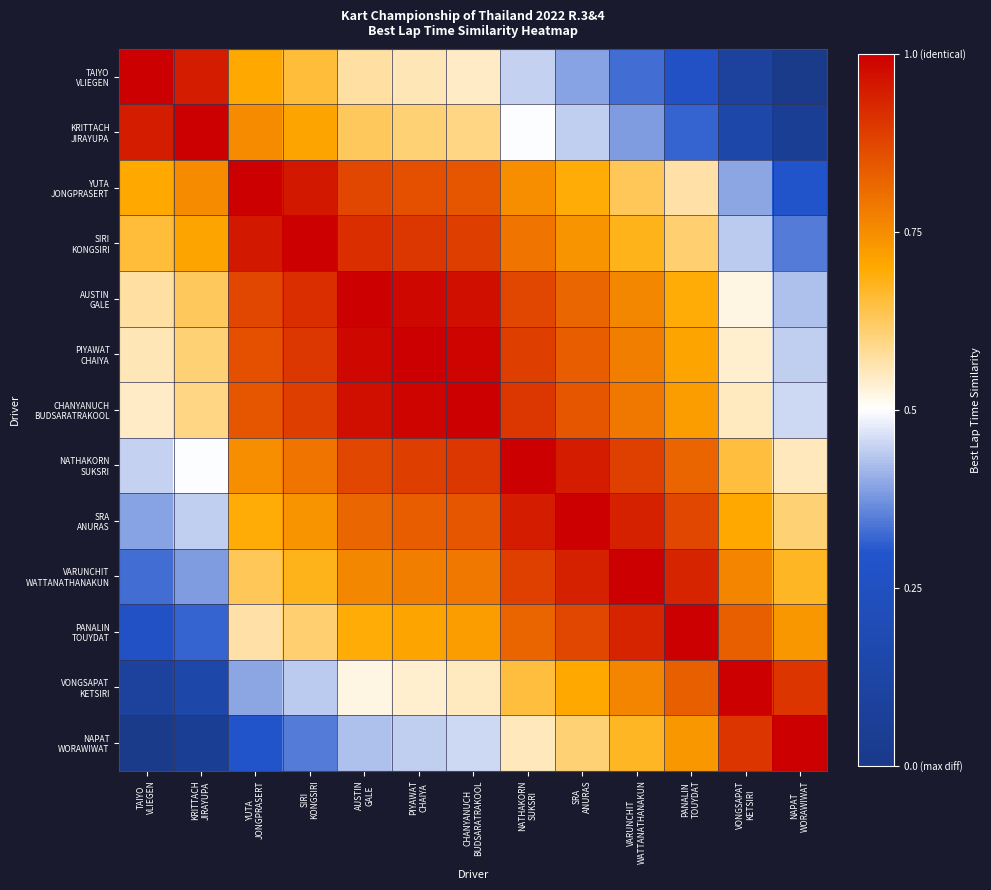

Which series has the largest total across all categories?

CHANYANUCH BUDSARATRAKOOL